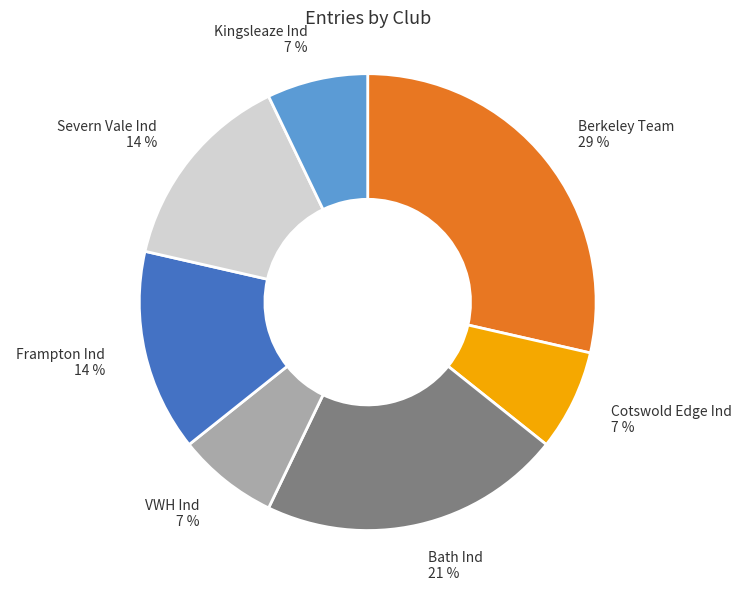

Combined, do Frampton Ind and Kingsleaze Ind account for over 50%?

No